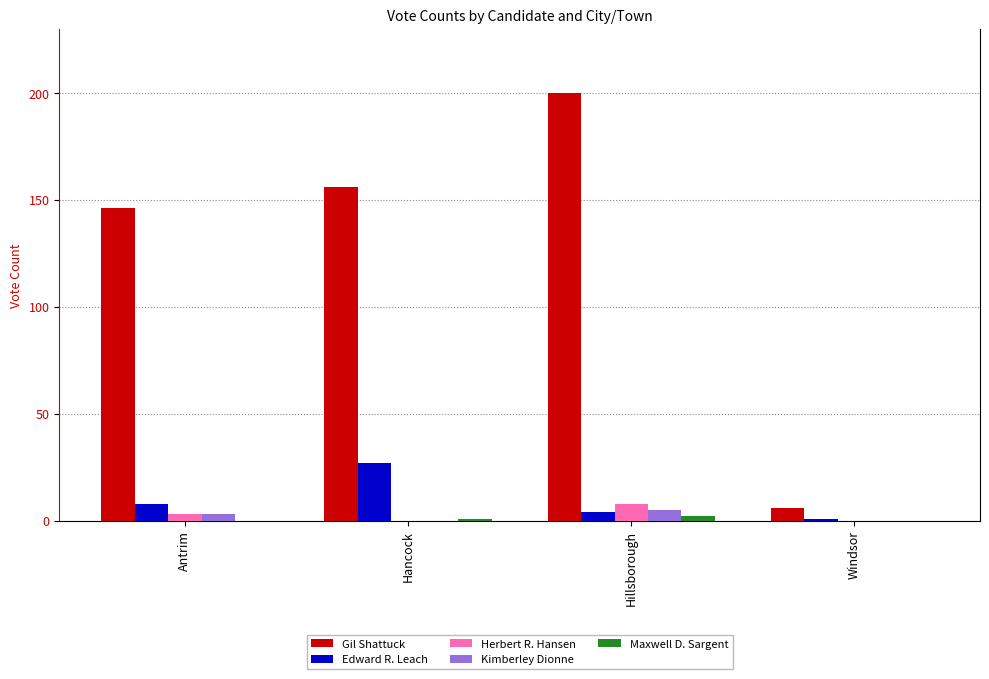

The Herbert R. Hansen series shows 0 at Hancock. True or false?

True